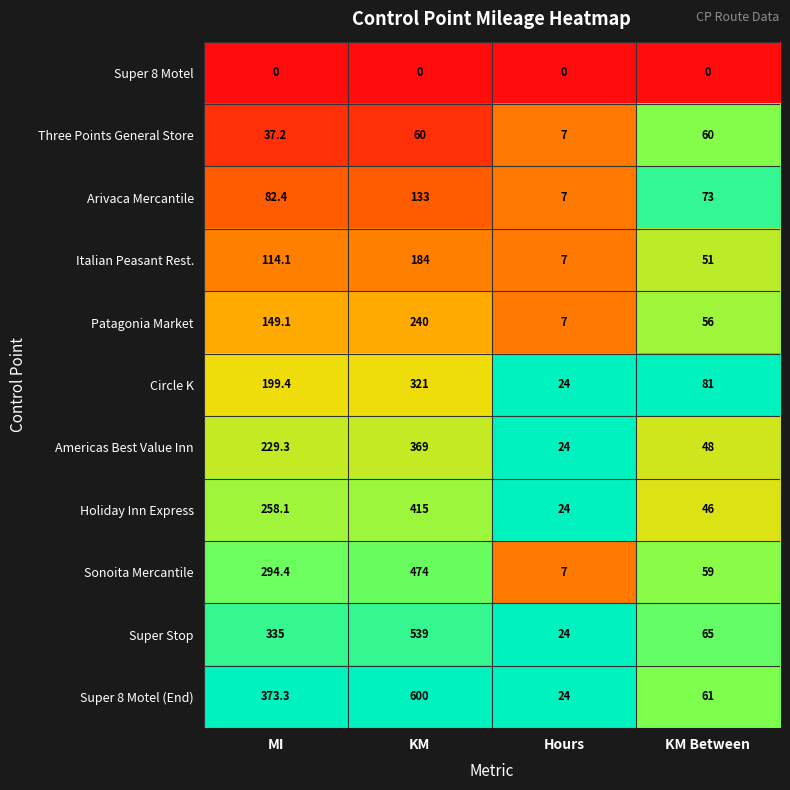

What is the total value across all series at KM Between?

600.0